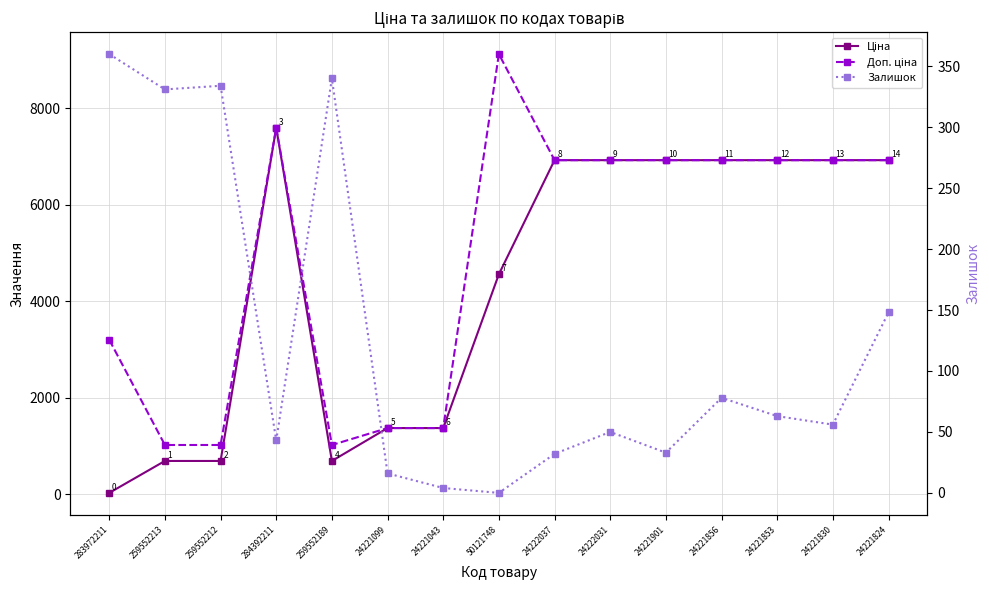

True or false: Залишок has more than 2 points higher than both neighbors.

True